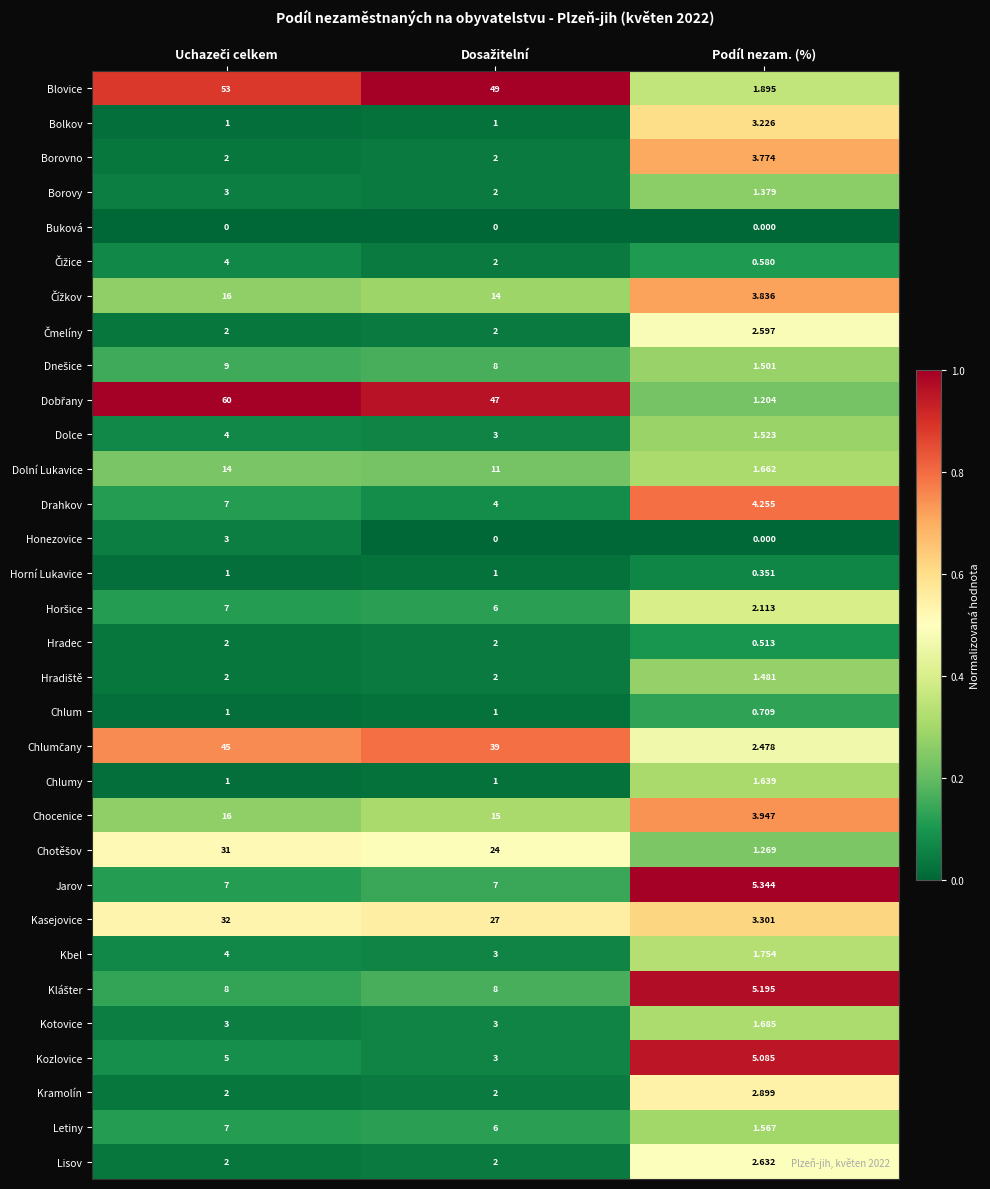

Count the number of data series in this chart.

32